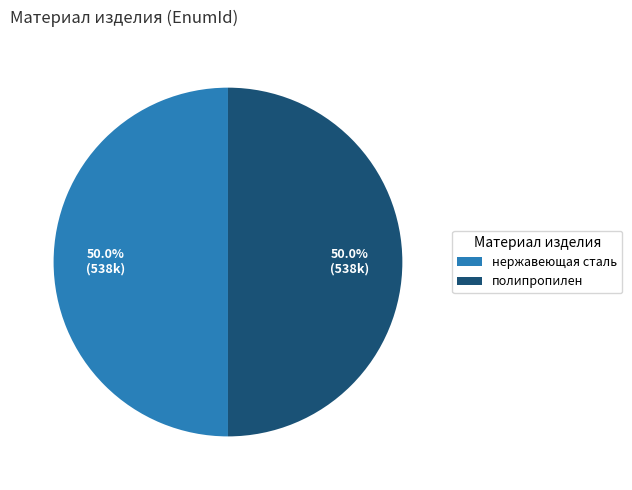

How many slices are in this pie chart?

2